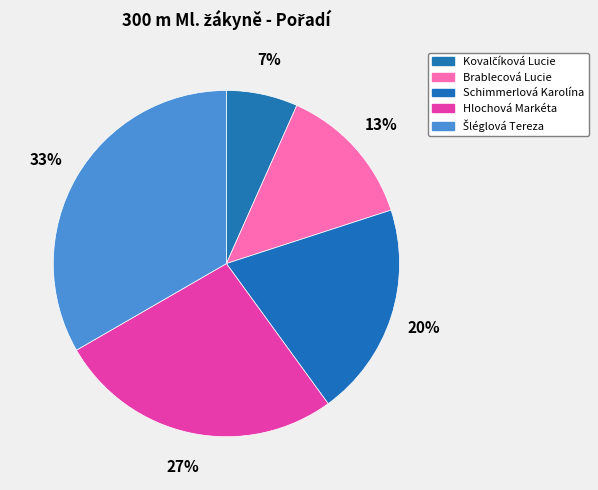

Does any single category account for the majority?

No